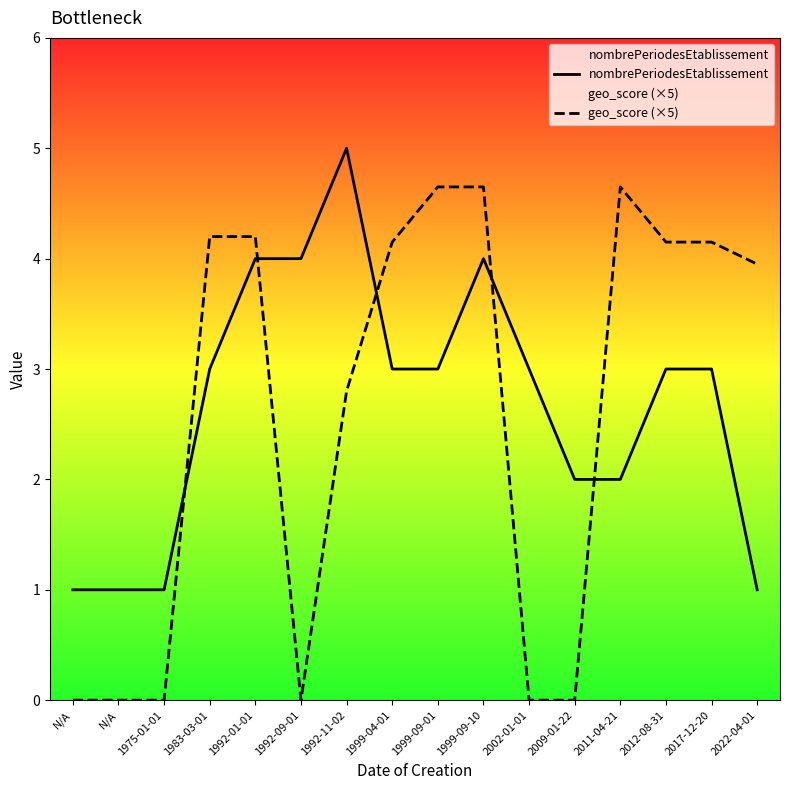

Rank the categories by nombrePeriodesEtablissement value from lowest to highest.

N/A, N/A, 1975-01-01, 2022-04-01, 2009-01-22, 2011-04-21, 1983-03-01, 1999-04-01, 1999-09-01, 2002-01-01, 2012-08-31, 2017-12-20, 1992-01-01, 1992-09-01, 1999-09-10, 1992-11-02